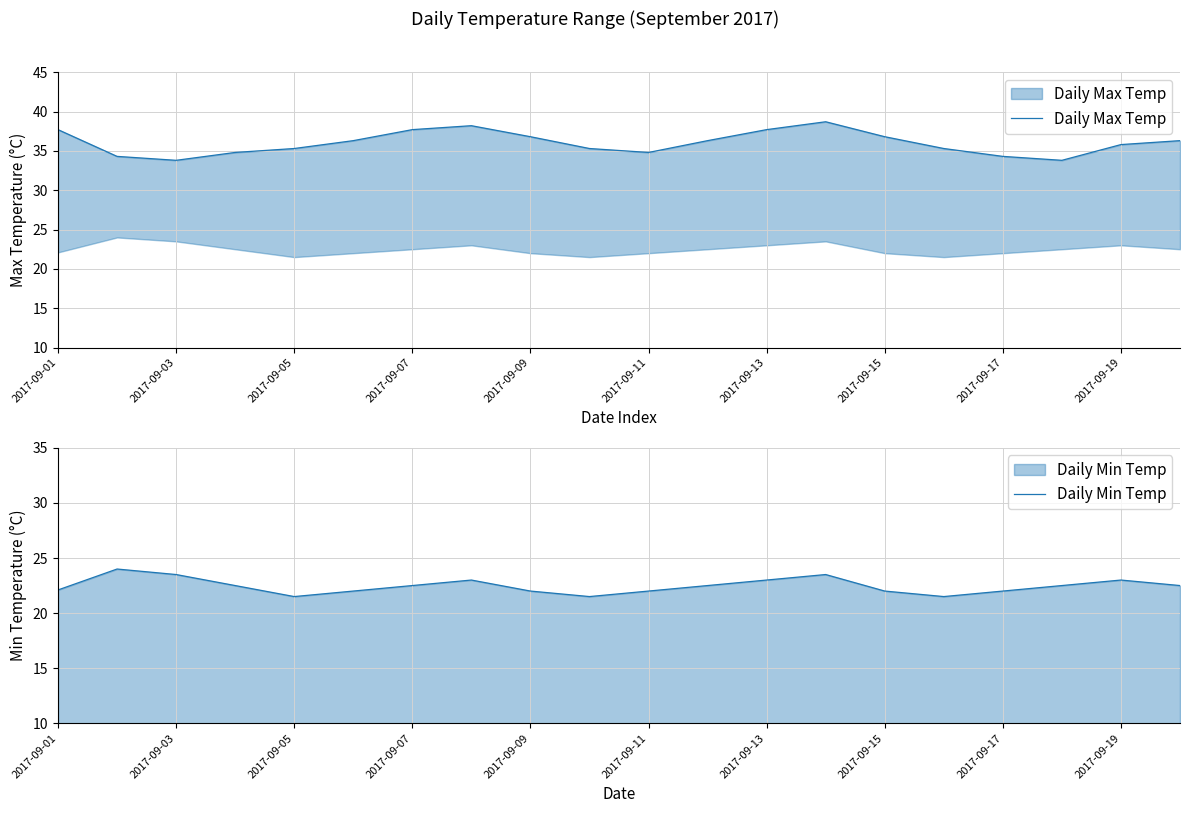

Where does the Daily Min Temp series first go above 22?

2017-09-01